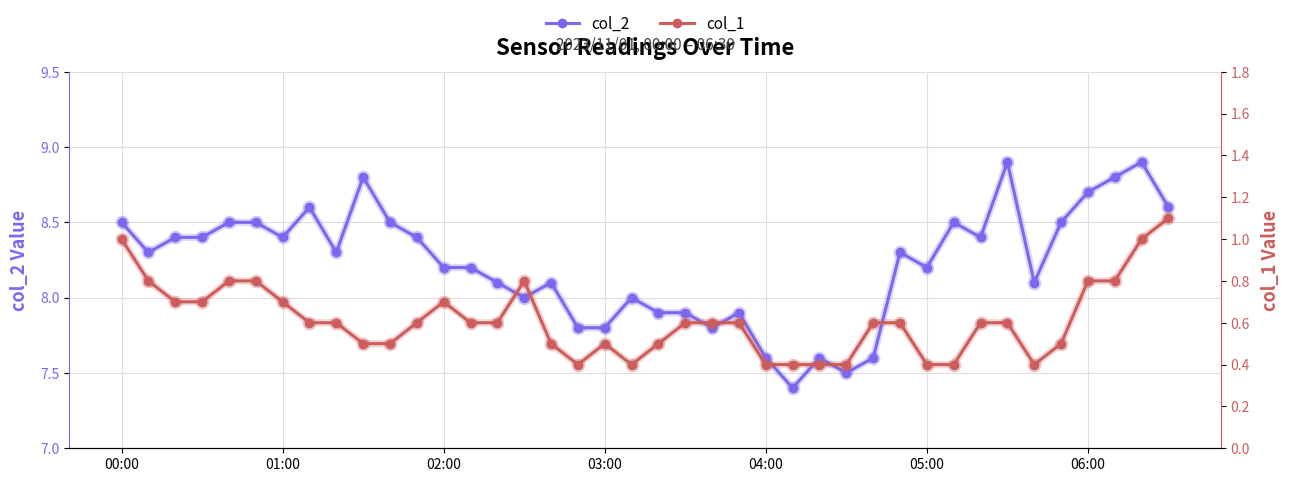

At which category does col_2 reach its first local peak?

7